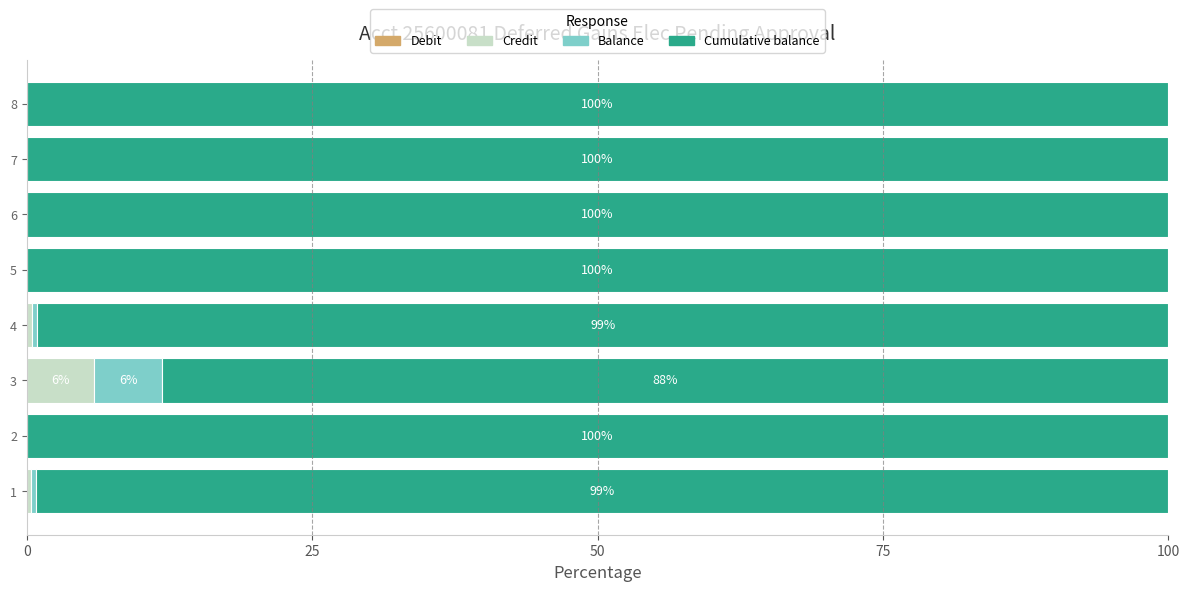

Count the number of data series in this chart.

3